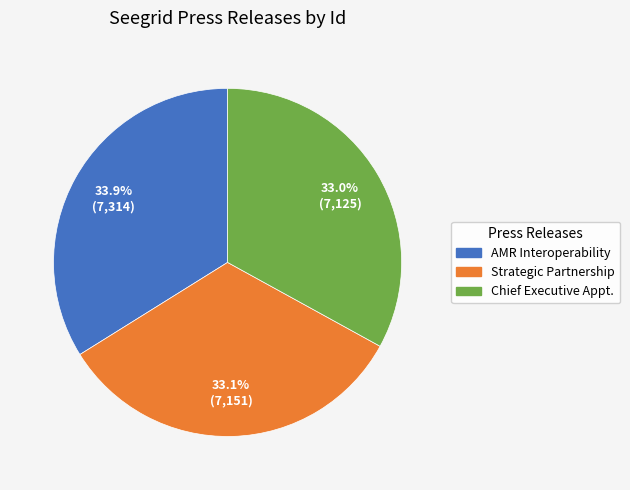

Does any single category account for the majority?

No